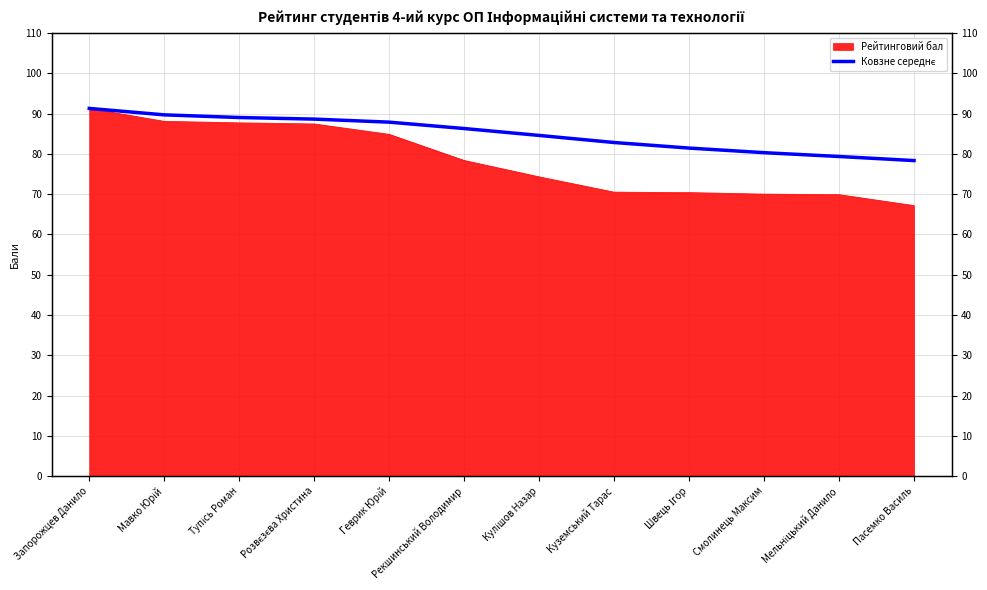

Rank the categories by value from lowest to highest.

Пасемко Василь, Мельніцький Данило, Смолинець Максим, Швець Ігор, Куземський Тарас, Кулішов Назар, Рекшинський Володимир, Геврик Юрій, Розвєзєва Христина, Тупісь Роман, Мавко Юрій, Запорожцев Данило